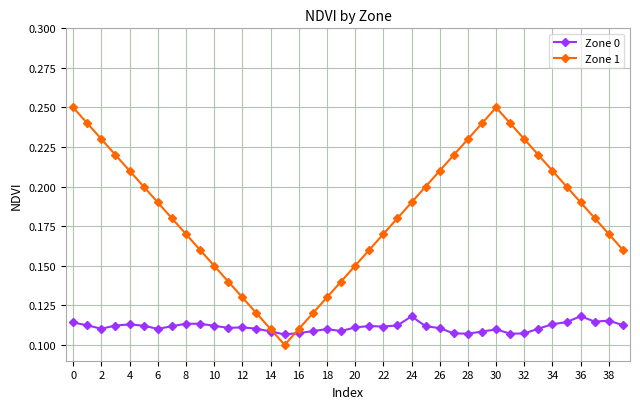

How many interior local peaks does the Zone 1 series have?

1